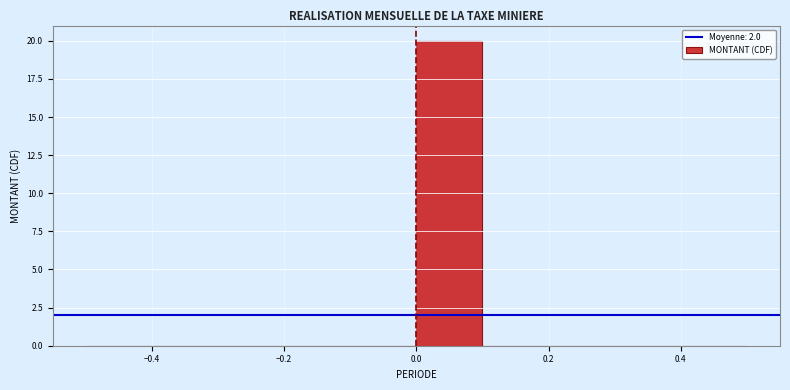

How tall is the bar that spans 0.0 to 0.1 on the x-axis? The values are not printed on the chart, so give them approximately, as read against the axis.

20